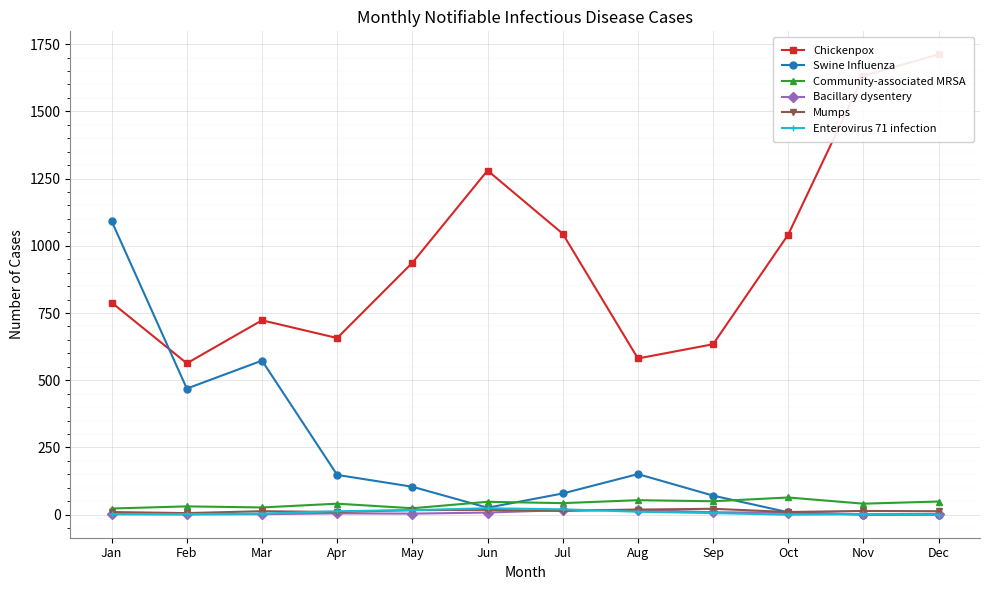

At which category does Bacillary dysentery reach its first local valley?

Feb